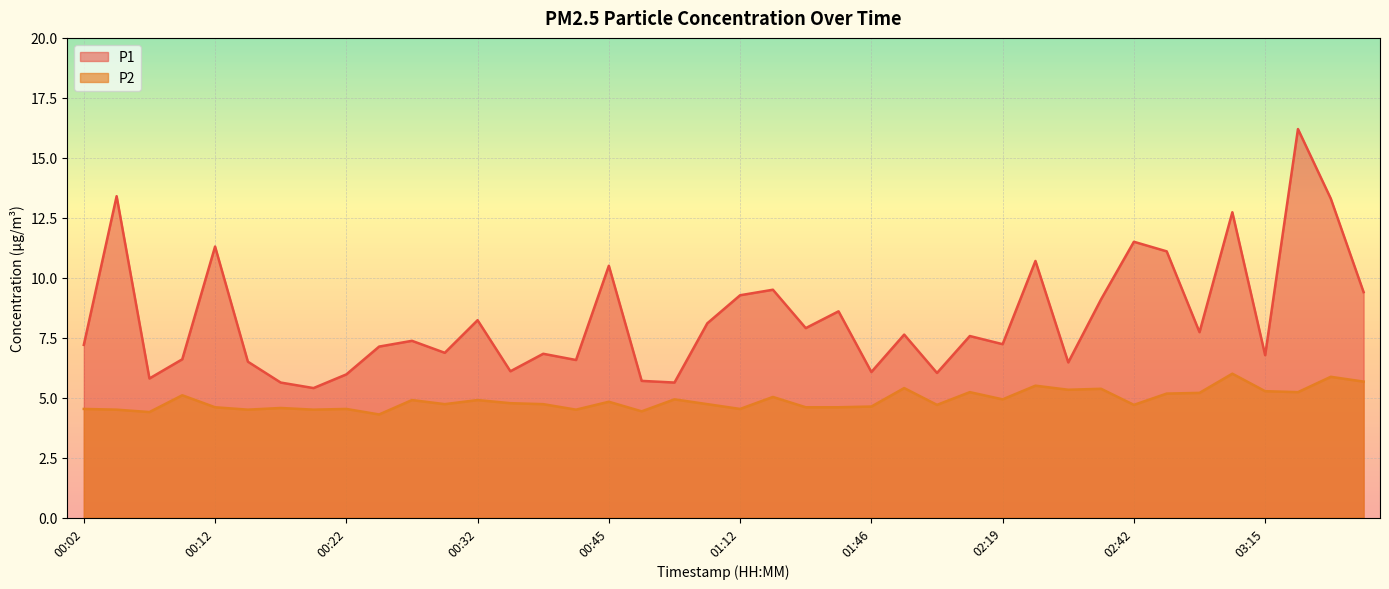

What is the sum of the P1 values at 02:34 and 00:05?

24.1